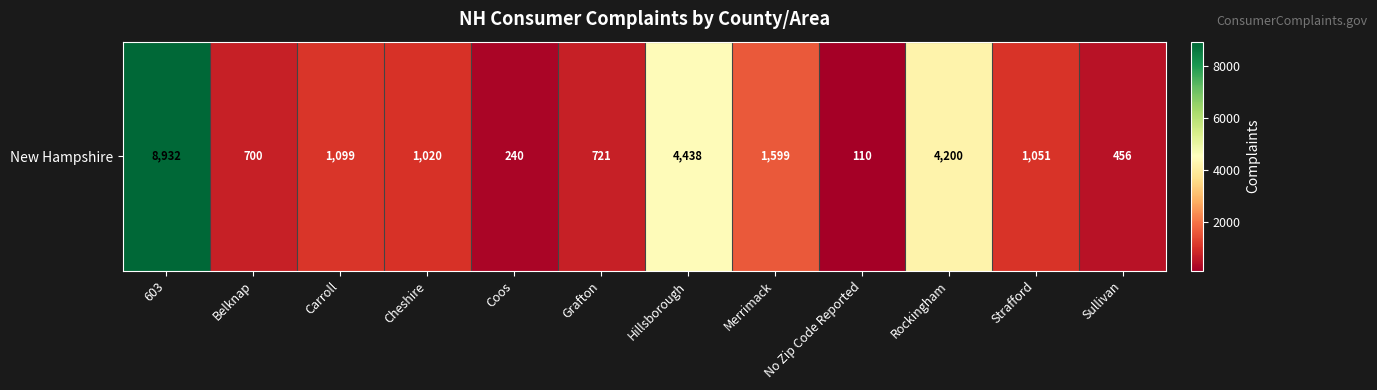

Approximately how many times larger is the value at Strafford compared to Coos?

4.4